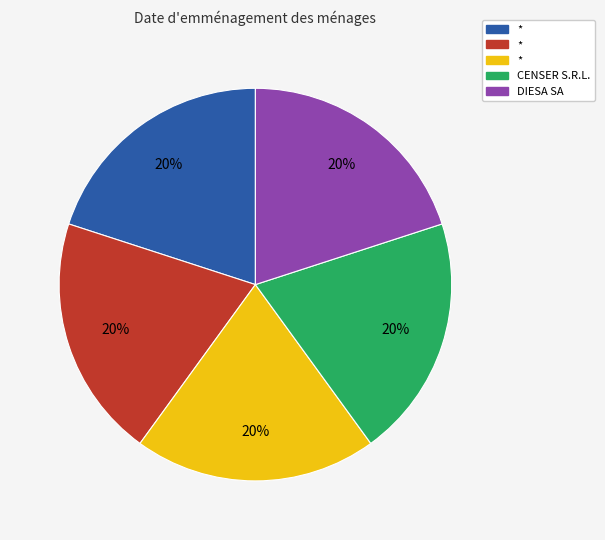

Count the number of slices in the pie.

5